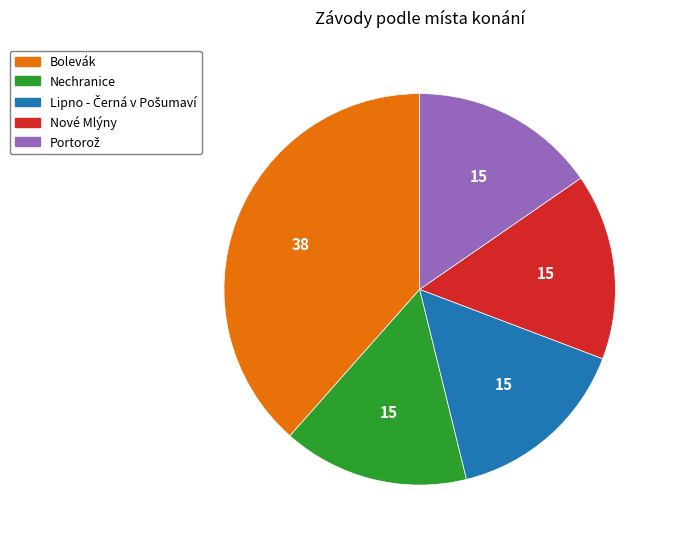

Which category has the biggest portion of the pie?

Bolevák